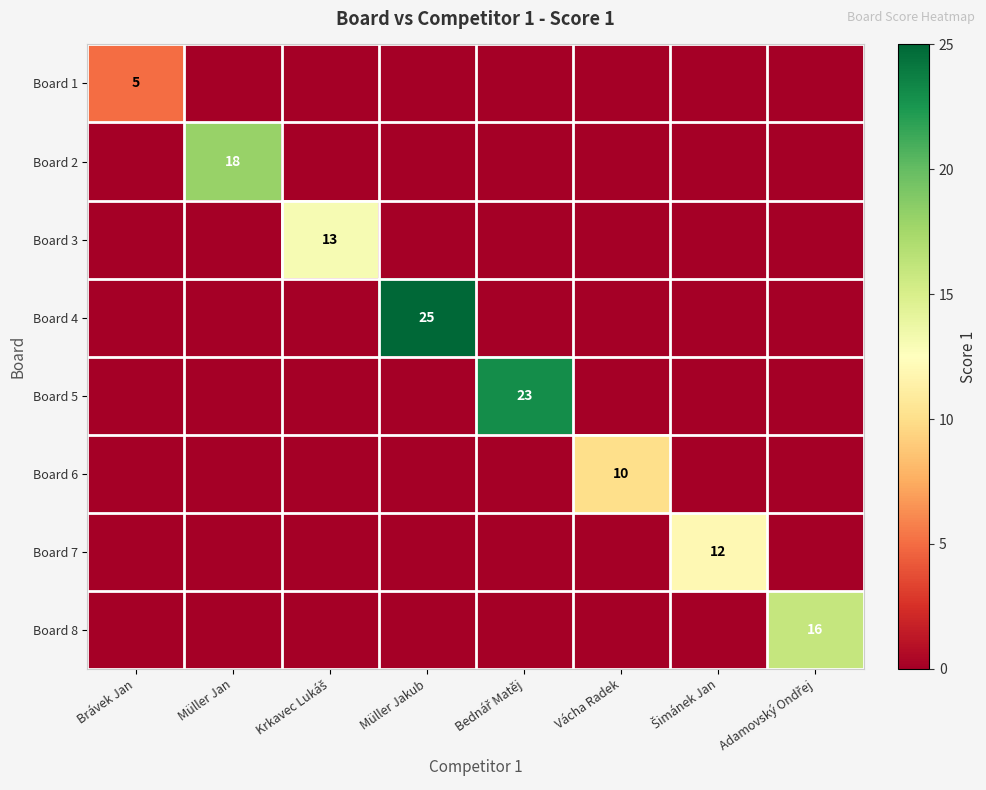

What is the maximum value shown in the chart?

25